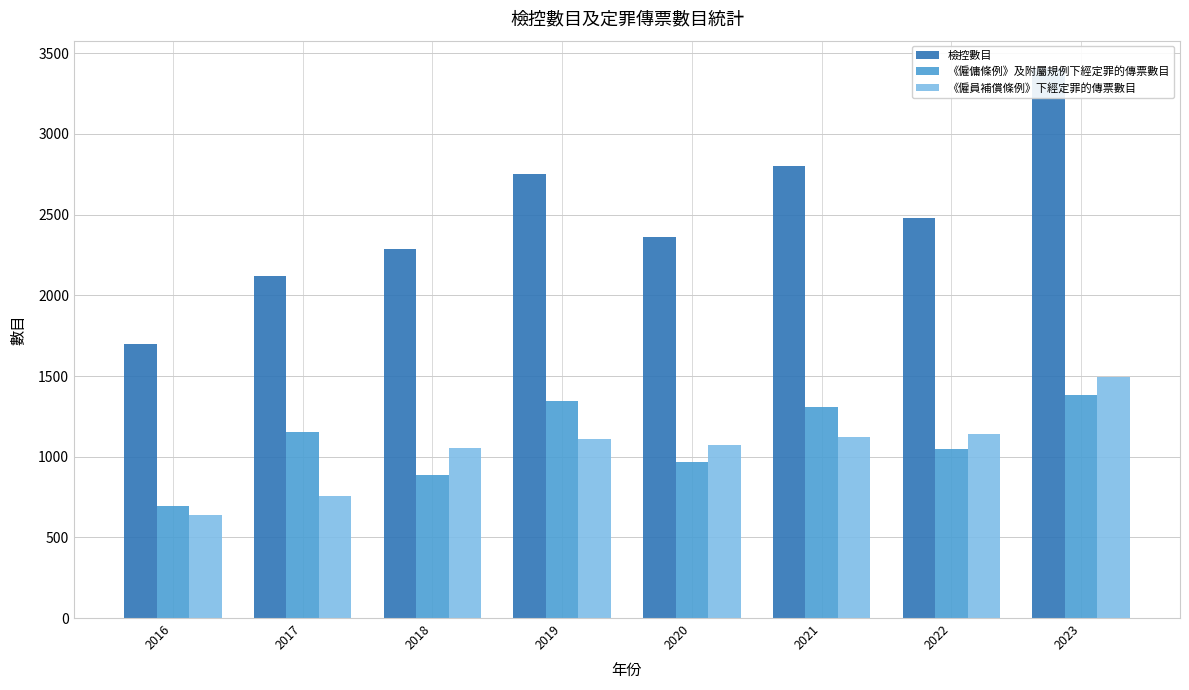

At which category does the chart reach its peak across all series?

2023